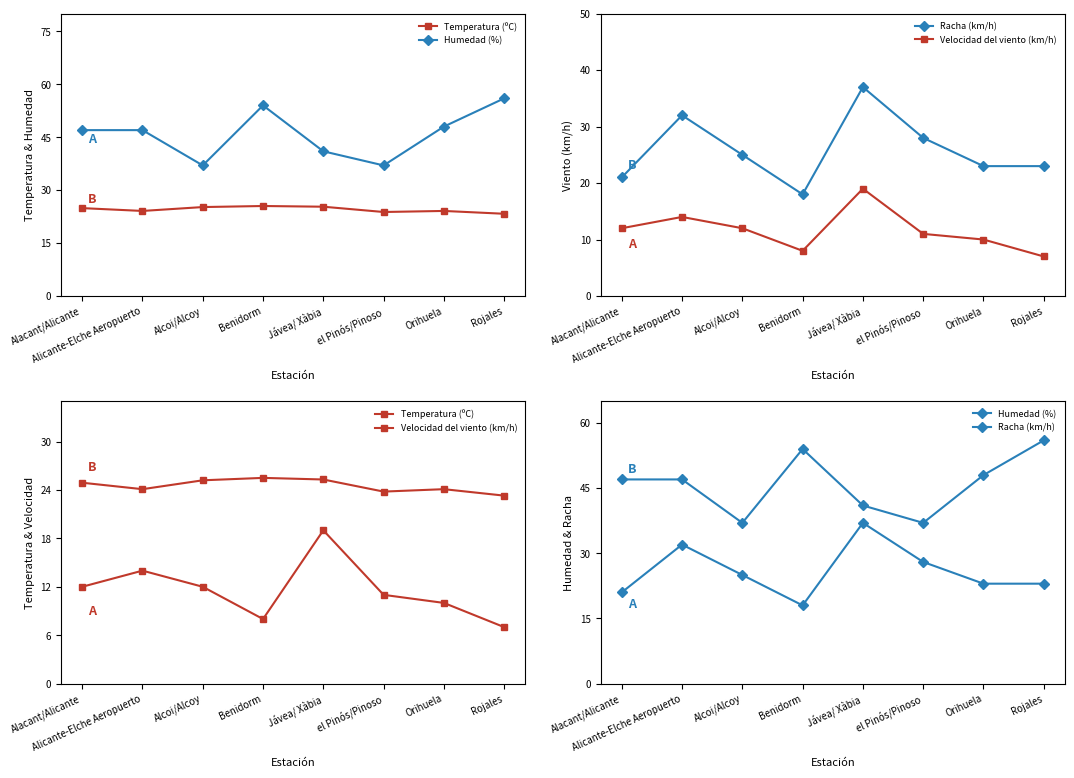

True or false: Humedad (%) and Racha (km/h) intersect in this chart.

False